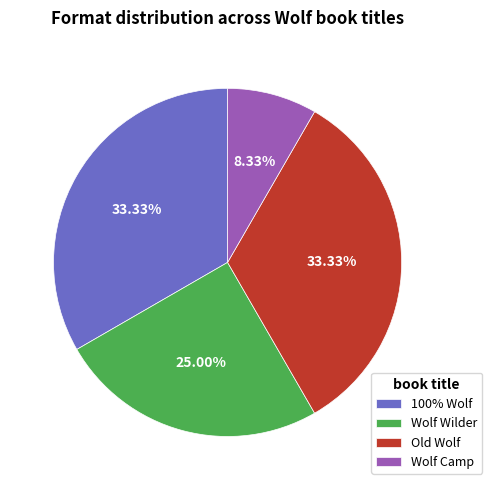

To the nearest percent, what percentage of the pie is Wolf Camp?

8%